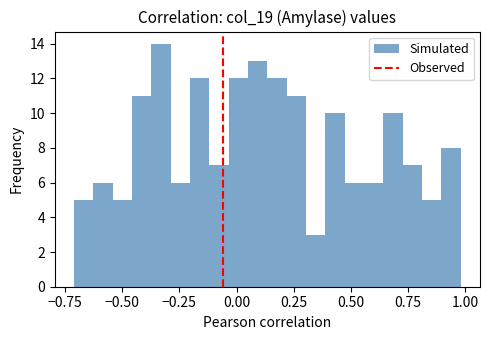

Around what value on the x-axis is the tallest bar? Give the approximate position of its centre, as read against the axis.

-0.35